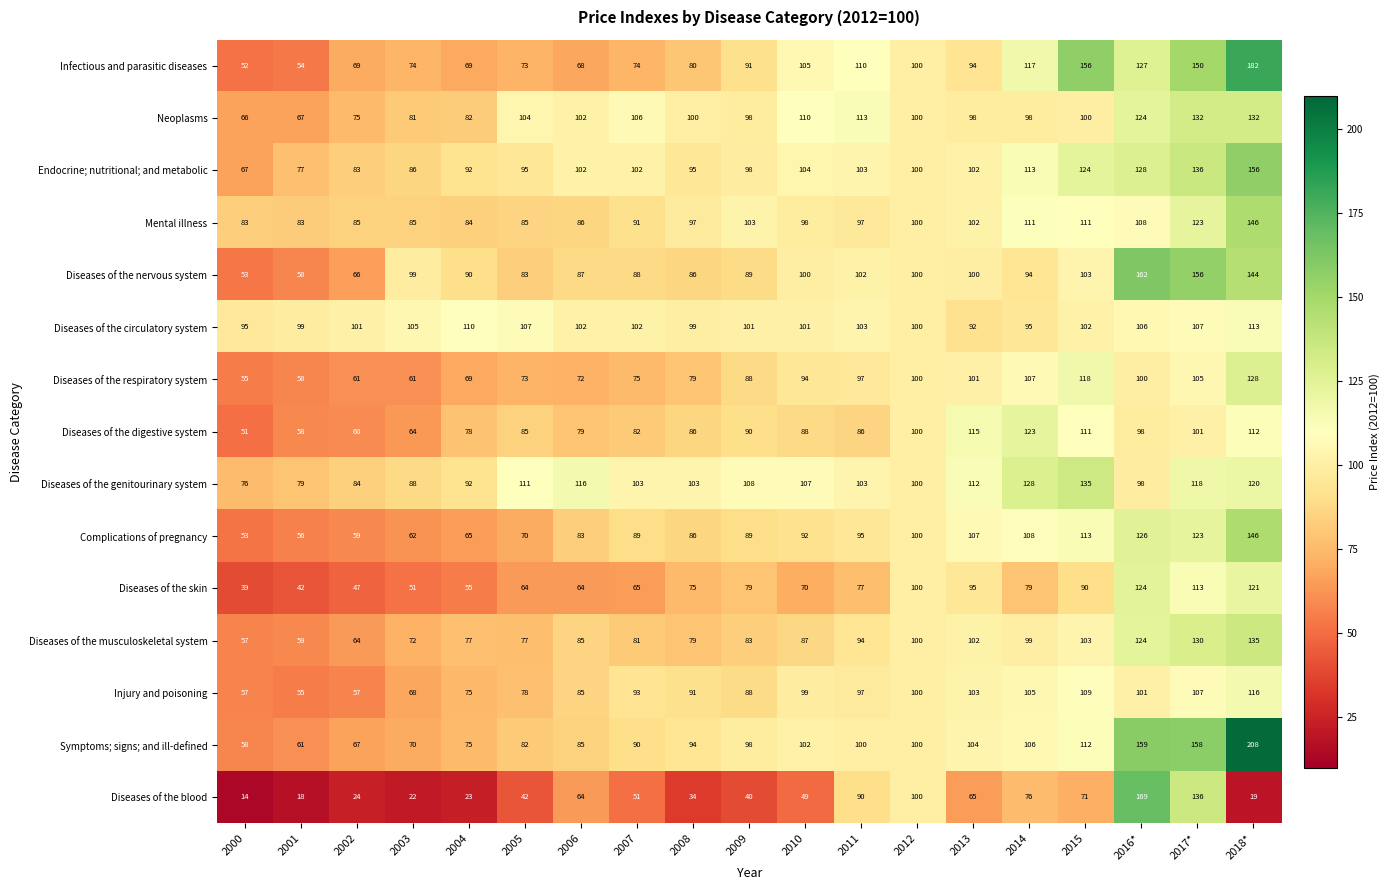

What is the total value across all series at 2000?

876